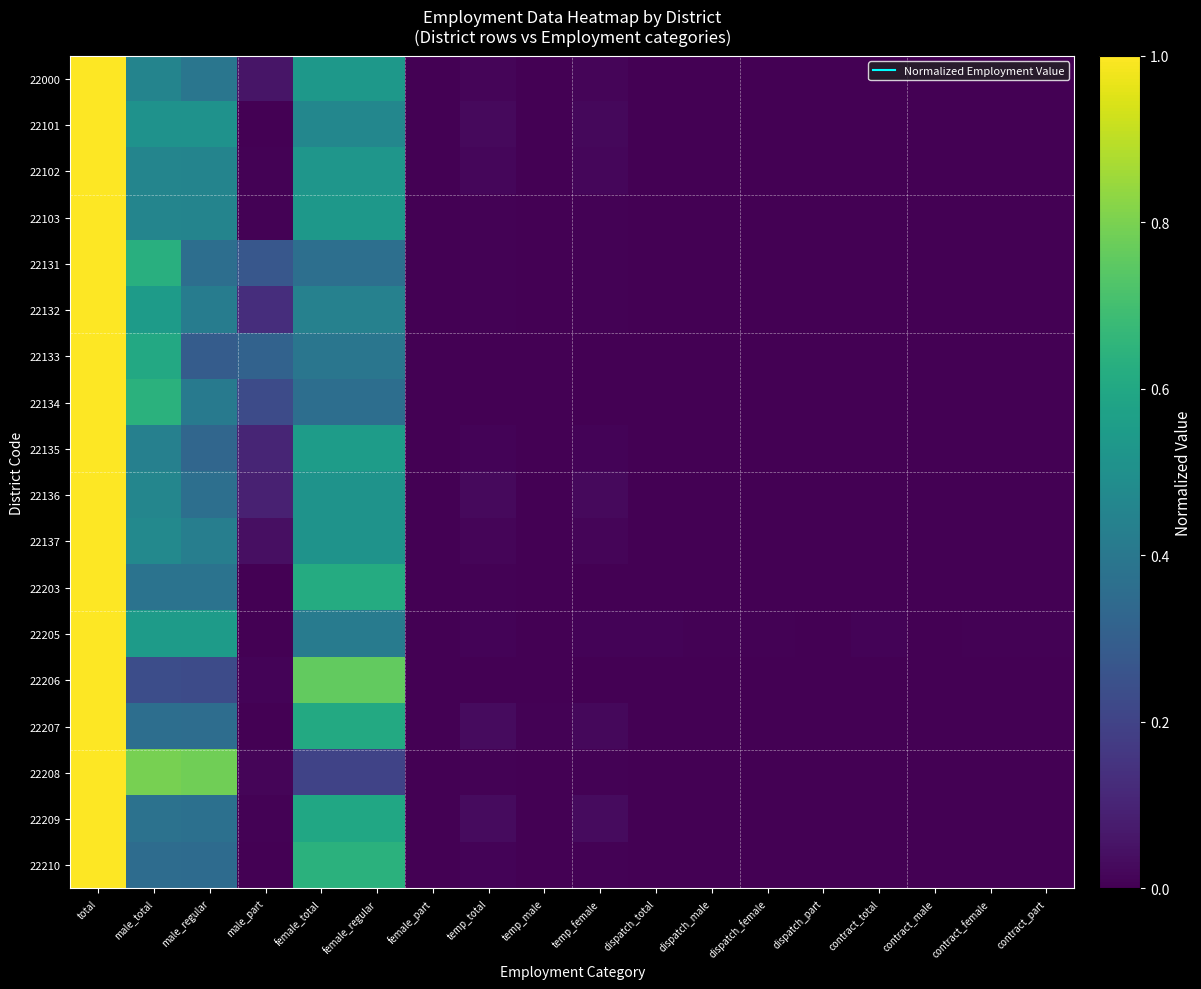

Reading right to left, list all the values displayed in this chart.

22000: contract_part=0.0	contract_female=0.0	contract_male=0.0	contract_total=0.0	dispatch_part=0.0	dispatch_female=0.0	dispatch_male=0.0	dispatch_total=0.0	temp_female=0.0	temp_male=0.0	temp_total=0.0	female_part=0.0	female_regular=0.5	female_total=0.5	male_part=0.1	male_regular=0.4	male_total=0.5	total=1.0
22101: contract_part=0.0	contract_female=0.0	contract_male=0.0	contract_total=0.0	dispatch_part=0.0	dispatch_female=0.0	dispatch_male=0.0	dispatch_total=0.0	temp_female=0.0	temp_male=0.0	temp_total=0.0	female_part=0.0	female_regular=0.5	female_total=0.5	male_part=0.0	male_regular=0.5	male_total=0.5	total=1.0
22102: contract_part=0.0	contract_female=0.0	contract_male=0.0	contract_total=0.0	dispatch_part=0.0	dispatch_female=0.0	dispatch_male=0.0	dispatch_total=0.0	temp_female=0.0	temp_male=0.0	temp_total=0.0	female_part=0.0	female_regular=0.5	female_total=0.5	male_part=0.0	male_regular=0.5	male_total=0.5	total=1.0
22103: contract_part=0.0	contract_female=0.0	contract_male=0.0	contract_total=0.0	dispatch_part=0.0	dispatch_female=0.0	dispatch_male=0.0	dispatch_total=0.0	temp_female=0.0	temp_male=0.0	temp_total=0.0	female_part=0.0	female_regular=0.5	female_total=0.5	male_part=0.0	male_regular=0.5	male_total=0.5	total=1.0
22131: contract_part=0.0	contract_female=0.0	contract_male=0.0	contract_total=0.0	dispatch_part=0.0	dispatch_female=0.0	dispatch_male=0.0	dispatch_total=0.0	temp_female=0.0	temp_male=0.0	temp_total=0.0	female_part=0.0	female_regular=0.4	female_total=0.4	male_part=0.3	male_regular=0.4	male_total=0.6	total=1.0
22132: contract_part=0.0	contract_female=0.0	contract_male=0.0	contract_total=0.0	dispatch_part=0.0	dispatch_female=0.0	dispatch_male=0.0	dispatch_total=0.0	temp_female=0.0	temp_male=0.0	temp_total=0.0	female_part=0.0	female_regular=0.4	female_total=0.4	male_part=0.1	male_regular=0.4	male_total=0.5	total=1.0
22133: contract_part=0.0	contract_female=0.0	contract_male=0.0	contract_total=0.0	dispatch_part=0.0	dispatch_female=0.0	dispatch_male=0.0	dispatch_total=0.0	temp_female=0.0	temp_male=0.0	temp_total=0.0	female_part=0.0	female_regular=0.4	female_total=0.4	male_part=0.3	male_regular=0.3	male_total=0.6	total=1.0
22134: contract_part=0.0	contract_female=0.0	contract_male=0.0	contract_total=0.0	dispatch_part=0.0	dispatch_female=0.0	dispatch_male=0.0	dispatch_total=0.0	temp_female=0.0	temp_male=0.0	temp_total=0.0	female_part=0.0	female_regular=0.4	female_total=0.4	male_part=0.2	male_regular=0.4	male_total=0.6	total=1.0
22135: contract_part=0.0	contract_female=0.0	contract_male=0.0	contract_total=0.0	dispatch_part=0.0	dispatch_female=0.0	dispatch_male=0.0	dispatch_total=0.0	temp_female=0.0	temp_male=0.0	temp_total=0.0	female_part=0.0	female_regular=0.6	female_total=0.6	male_part=0.1	male_regular=0.3	male_total=0.4	total=1.0
22136: contract_part=0.0	contract_female=0.0	contract_male=0.0	contract_total=0.0	dispatch_part=0.0	dispatch_female=0.0	dispatch_male=0.0	dispatch_total=0.0	temp_female=0.0	temp_male=0.0	temp_total=0.0	female_part=0.0	female_regular=0.5	female_total=0.5	male_part=0.1	male_regular=0.4	male_total=0.5	total=1.0
22137: contract_part=0.0	contract_female=0.0	contract_male=0.0	contract_total=0.0	dispatch_part=0.0	dispatch_female=0.0	dispatch_male=0.0	dispatch_total=0.0	temp_female=0.0	temp_male=0.0	temp_total=0.0	female_part=0.0	female_regular=0.5	female_total=0.5	male_part=0.0	male_regular=0.4	male_total=0.5	total=1.0
22203: contract_part=0.0	contract_female=0.0	contract_male=0.0	contract_total=0.0	dispatch_part=0.0	dispatch_female=0.0	dispatch_male=0.0	dispatch_total=0.0	temp_female=0.0	temp_male=0.0	temp_total=0.0	female_part=0.0	female_regular=0.6	female_total=0.6	male_part=0.0	male_regular=0.4	male_total=0.4	total=1.0
22205: contract_part=0.0	contract_female=0.0	contract_male=0.0	contract_total=0.0	dispatch_part=0.0	dispatch_female=0.0	dispatch_male=0.0	dispatch_total=0.0	temp_female=0.0	temp_male=0.0	temp_total=0.0	female_part=0.0	female_regular=0.4	female_total=0.4	male_part=0.0	male_regular=0.5	male_total=0.5	total=1.0
22206: contract_part=0.0	contract_female=0.0	contract_male=0.0	contract_total=0.0	dispatch_part=0.0	dispatch_female=0.0	dispatch_male=0.0	dispatch_total=0.0	temp_female=0.0	temp_male=0.0	temp_total=0.0	female_part=0.0	female_regular=0.8	female_total=0.8	male_part=0.0	male_regular=0.2	male_total=0.2	total=1.0
22207: contract_part=0.0	contract_female=0.0	contract_male=0.0	contract_total=0.0	dispatch_part=0.0	dispatch_female=0.0	dispatch_male=0.0	dispatch_total=0.0	temp_female=0.0	temp_male=0.0	temp_total=0.0	female_part=0.0	female_regular=0.6	female_total=0.6	male_part=0.0	male_regular=0.4	male_total=0.4	total=1.0
22208: contract_part=0.0	contract_female=0.0	contract_male=0.0	contract_total=0.0	dispatch_part=0.0	dispatch_female=0.0	dispatch_male=0.0	dispatch_total=0.0	temp_female=0.0	temp_male=0.0	temp_total=0.0	female_part=0.0	female_regular=0.2	female_total=0.2	male_part=0.0	male_regular=0.8	male_total=0.8	total=1.0
22209: contract_part=0.0	contract_female=0.0	contract_male=0.0	contract_total=0.0	dispatch_part=0.0	dispatch_female=0.0	dispatch_male=0.0	dispatch_total=0.0	temp_female=0.0	temp_male=0.0	temp_total=0.0	female_part=0.0	female_regular=0.6	female_total=0.6	male_part=0.0	male_regular=0.4	male_total=0.4	total=1.0
22210: contract_part=0.0	contract_female=0.0	contract_male=0.0	contract_total=0.0	dispatch_part=0.0	dispatch_female=0.0	dispatch_male=0.0	dispatch_total=0.0	temp_female=0.0	temp_male=0.0	temp_total=0.0	female_part=0.0	female_regular=0.6	female_total=0.6	male_part=0.0	male_regular=0.4	male_total=0.4	total=1.0